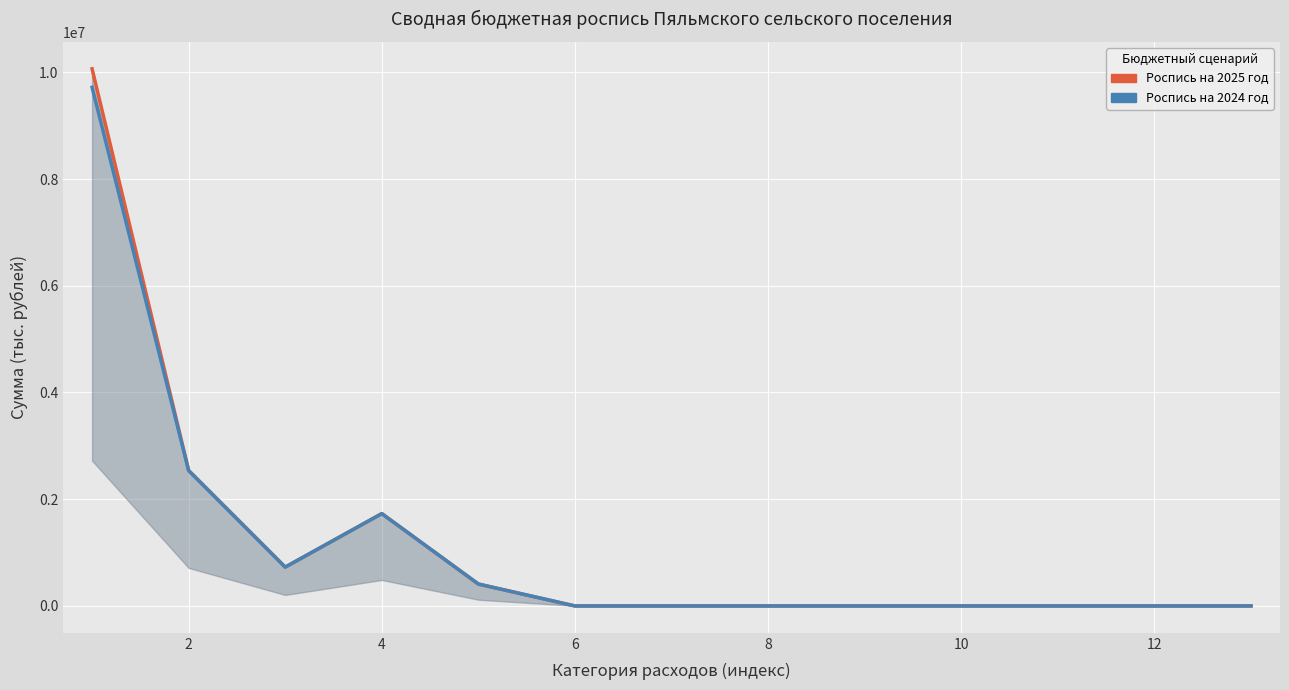

Between 9 and 12, which series saw the biggest shift?

Роспись на 2025 год